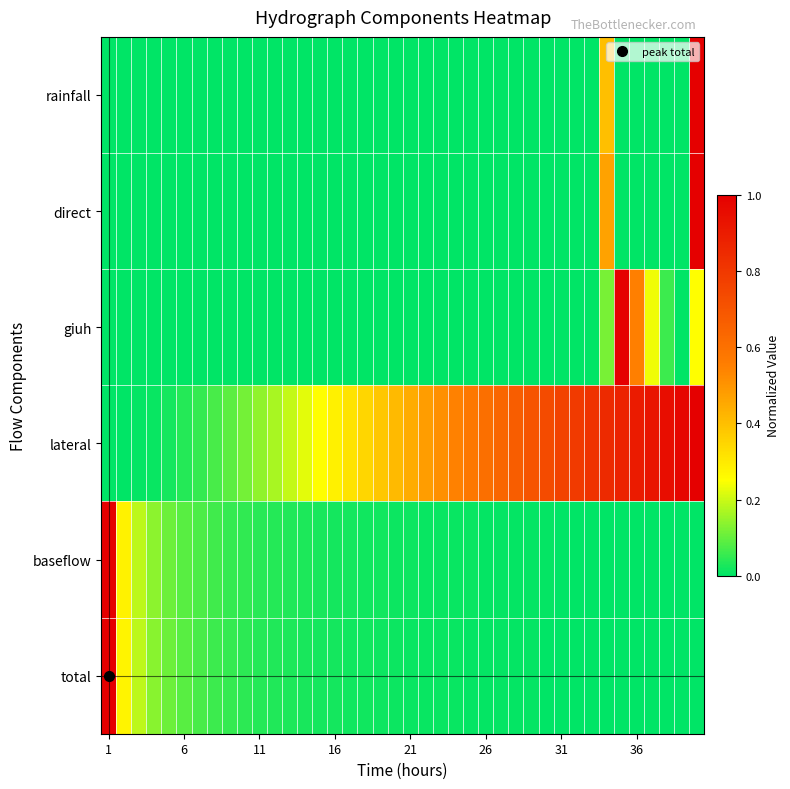

Which series has the largest total across all categories?

lateral